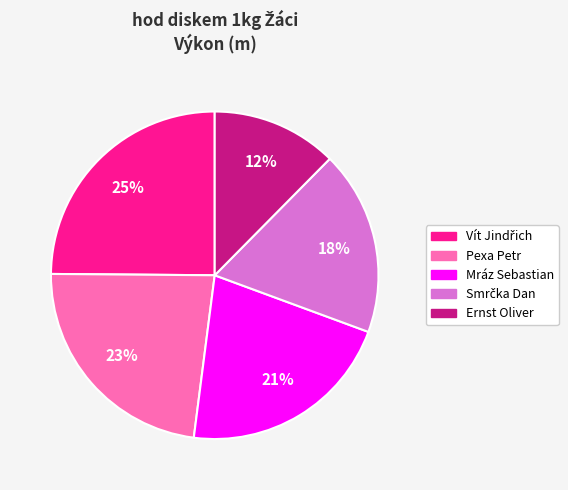

What is the smallest slice in the pie chart?

Ernst Oliver